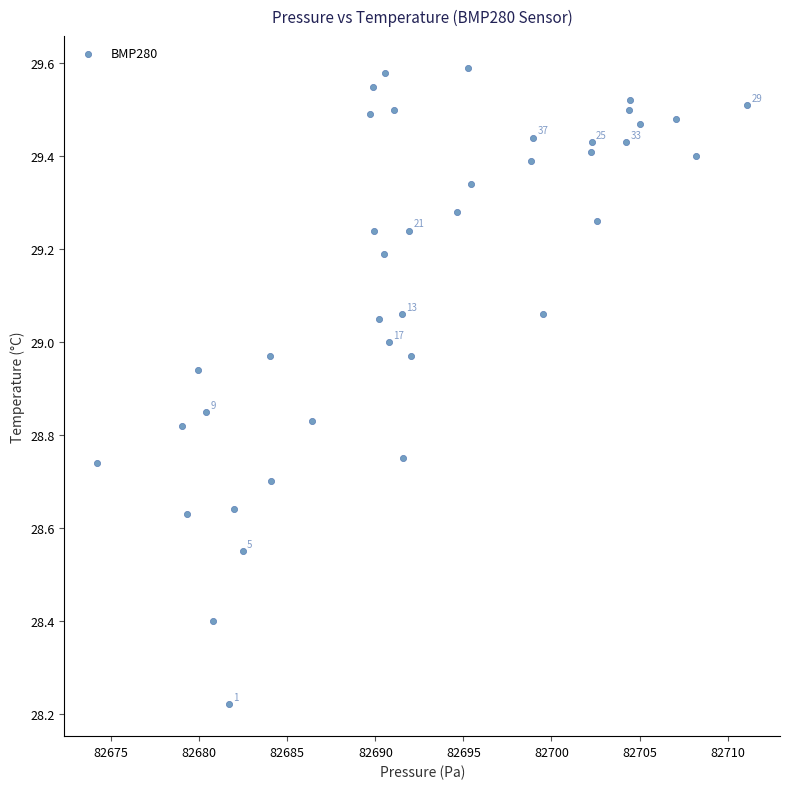

What is the range of Y values (max minus min)?

1.4